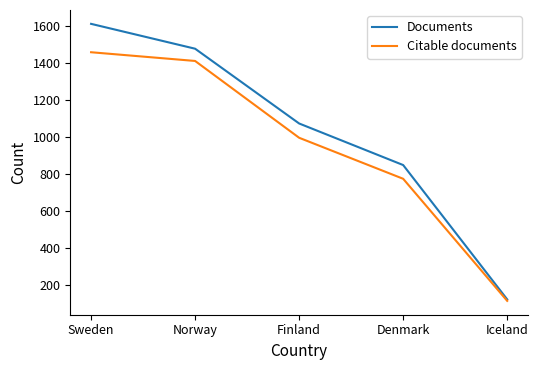

Between Sweden and Denmark, which series saw the biggest shift?

Documents